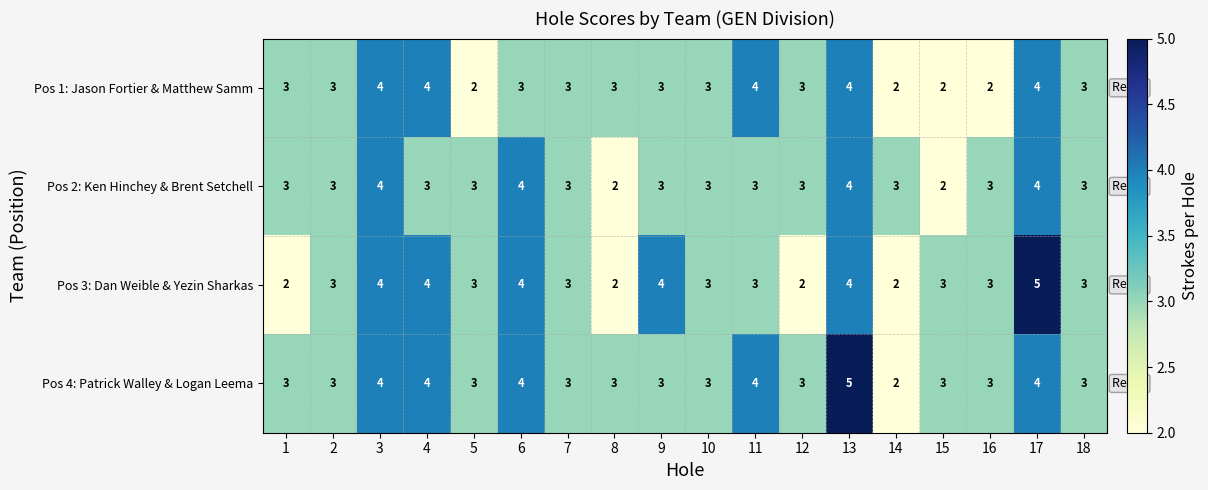

What is the average value of the Pos 3: Dan Weible & Yezin Sharkas series?

3